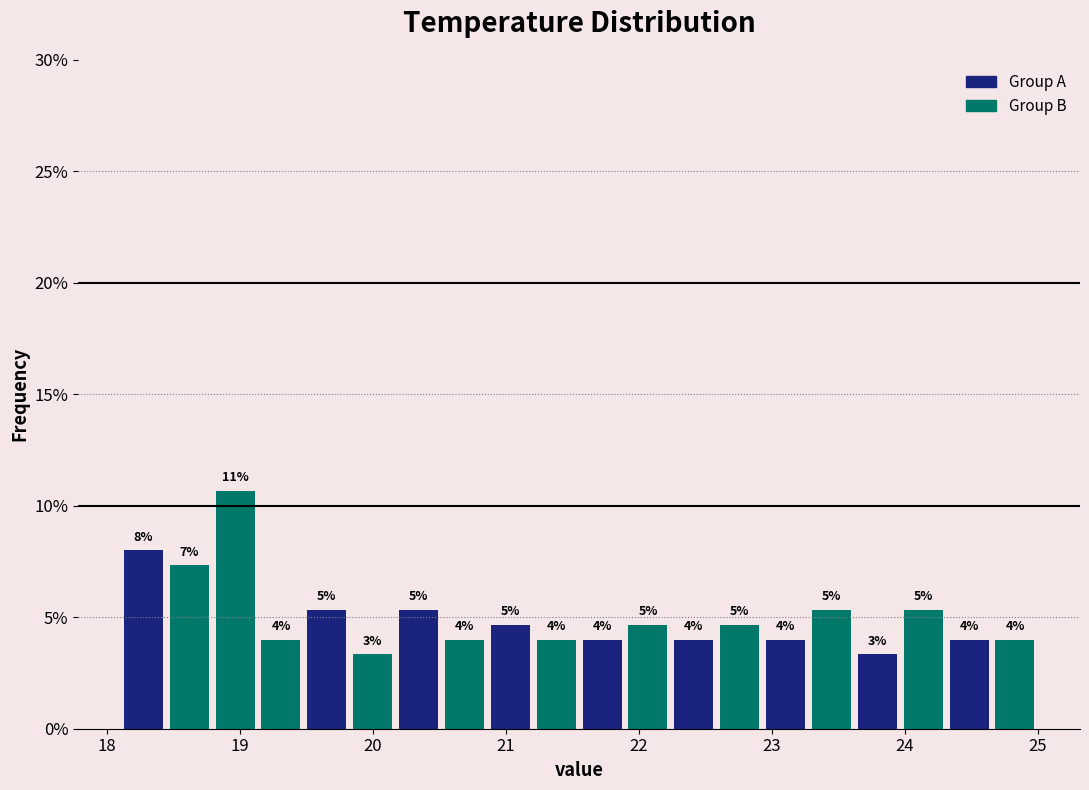

Around what value on the x-axis is the tallest bar? Give the approximate position of its centre, as read against the axis.

19.0